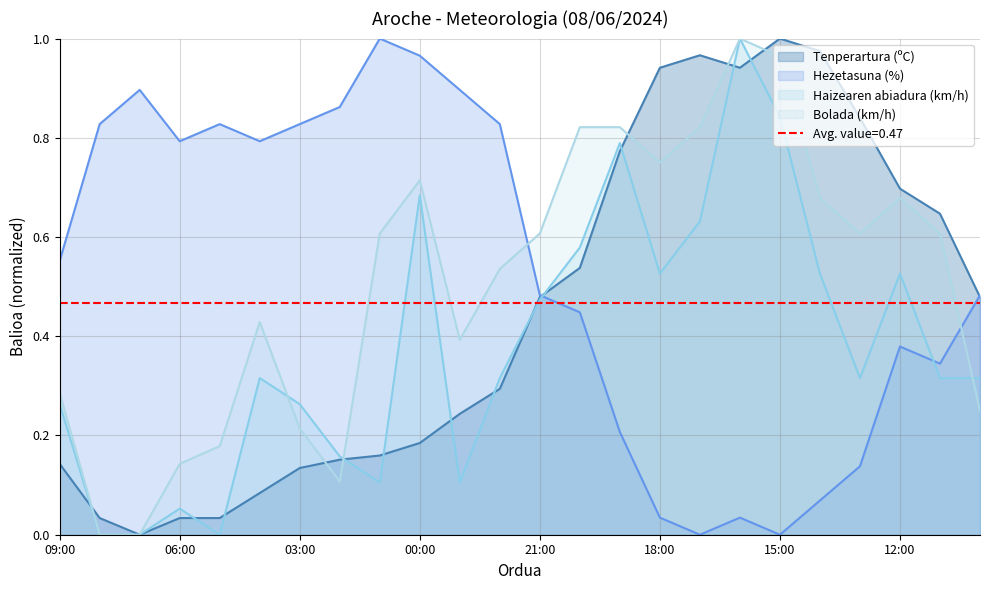

The value of Bolada (km/h) at 11:00 is 0.8. True or false?

False